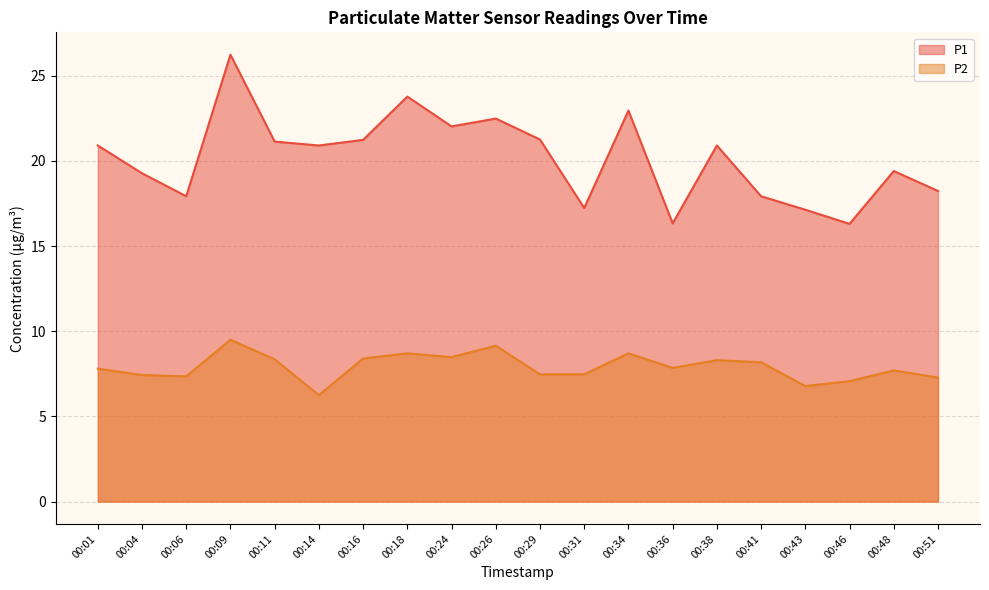

What is the total value across all series at 00:16?

29.6